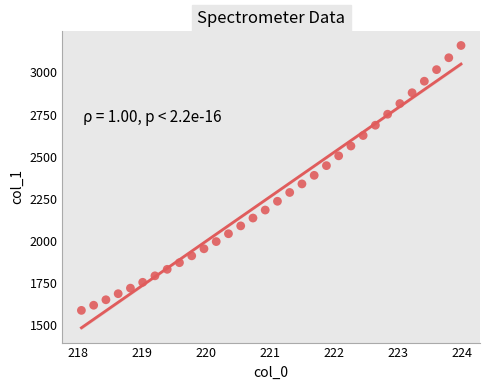

What is the range of Y values (max minus min)?

1573.5